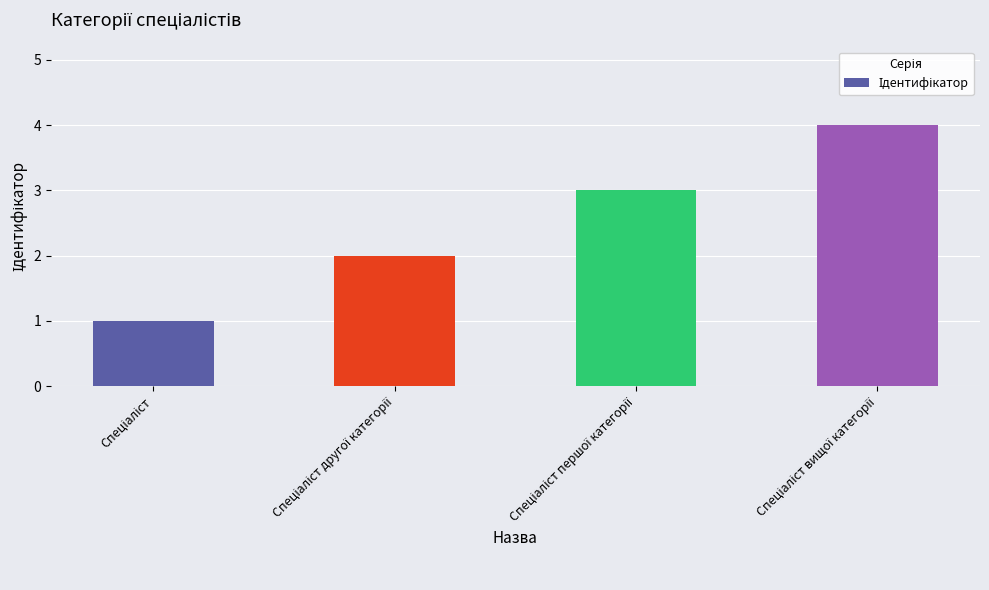

What is the difference between the maximum and minimum values?

3